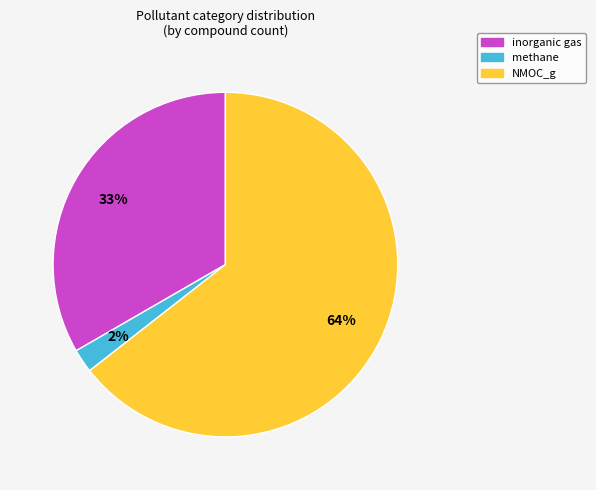

How many slices are in this pie chart?

3